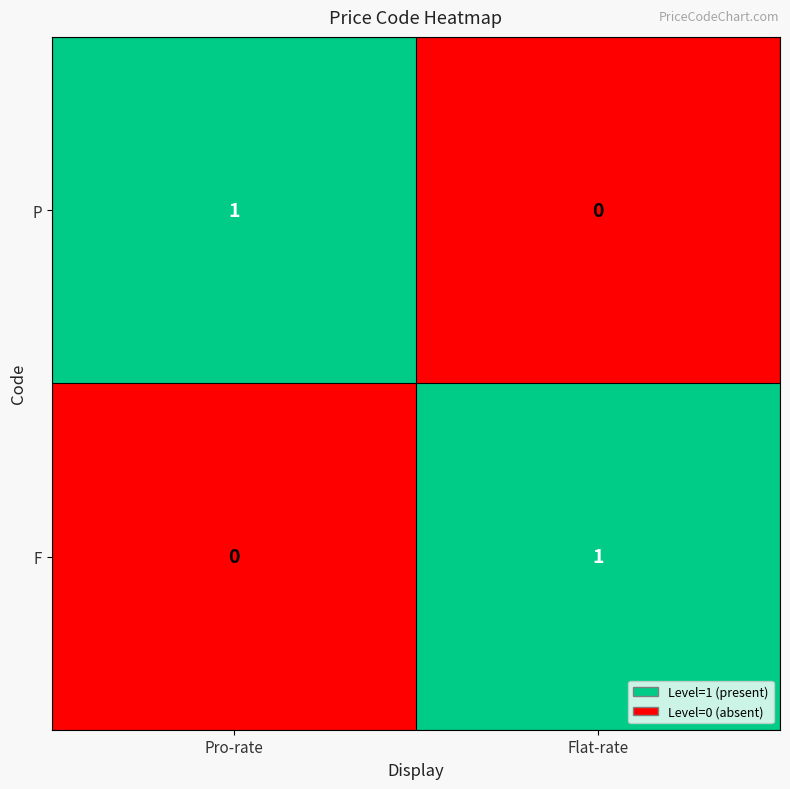

Where is F nearest to the value 0?

Pro-rate